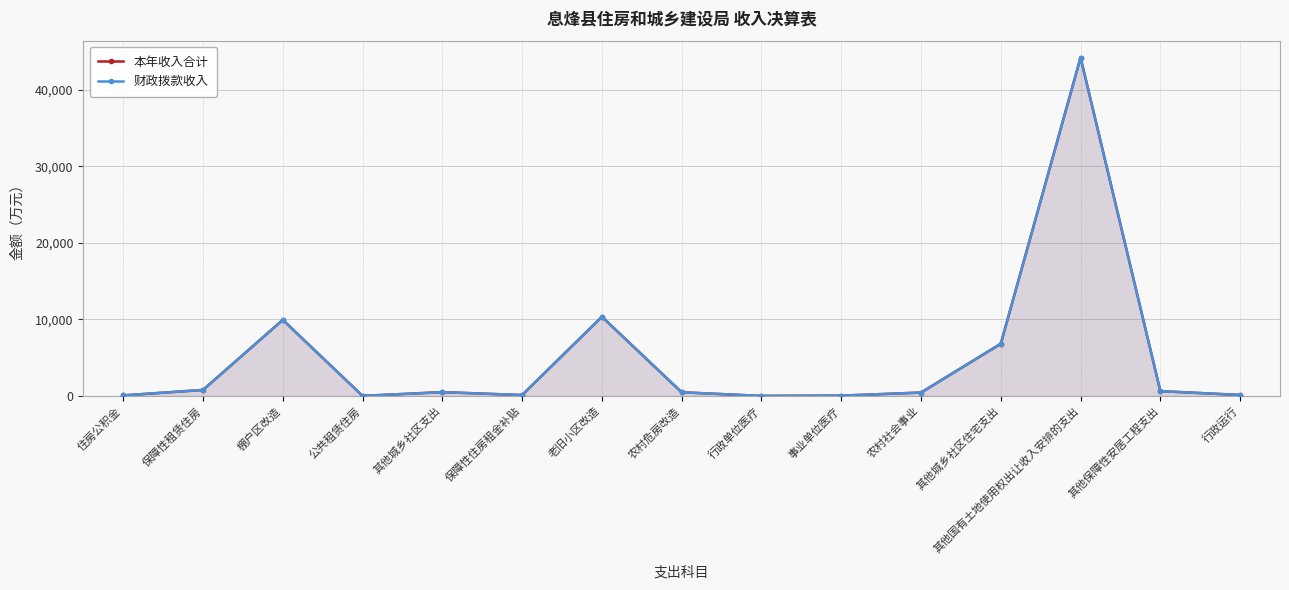

True or false: 本年收入合计 and 财政拨款收入 cross at least once.

False